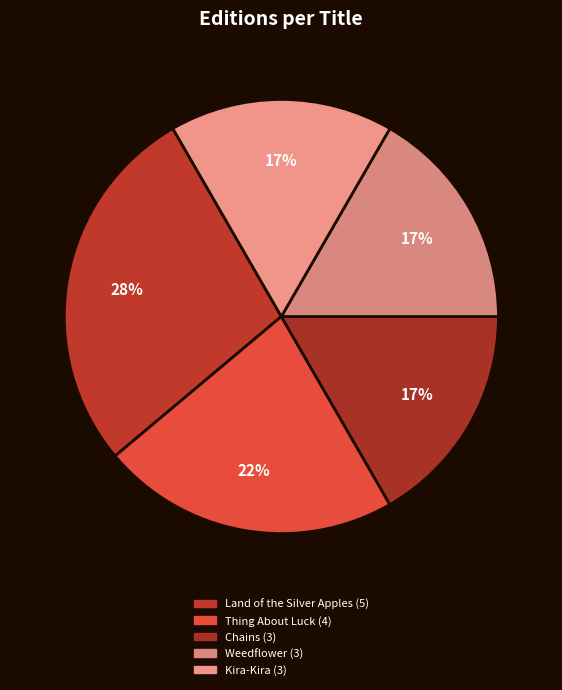

To the nearest percent, what is the average slice percentage?

20%